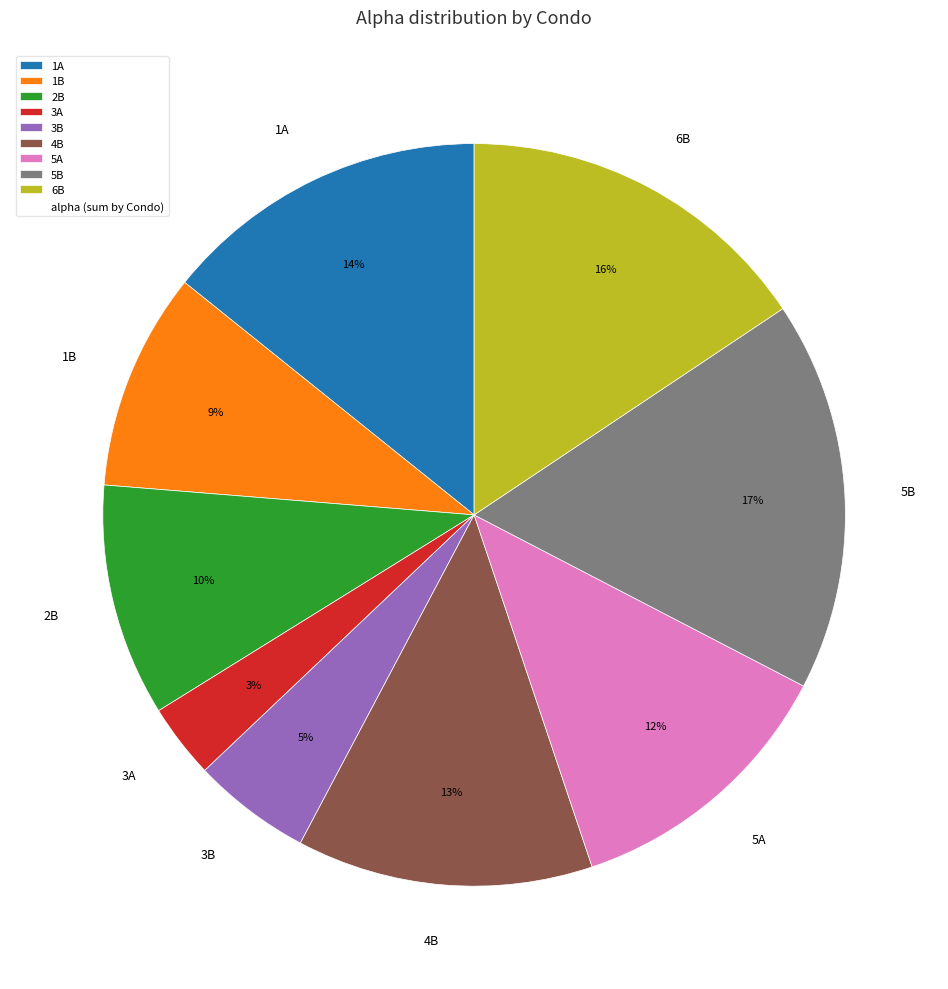

Combined, do 3B and 2B account for over 50%?

No